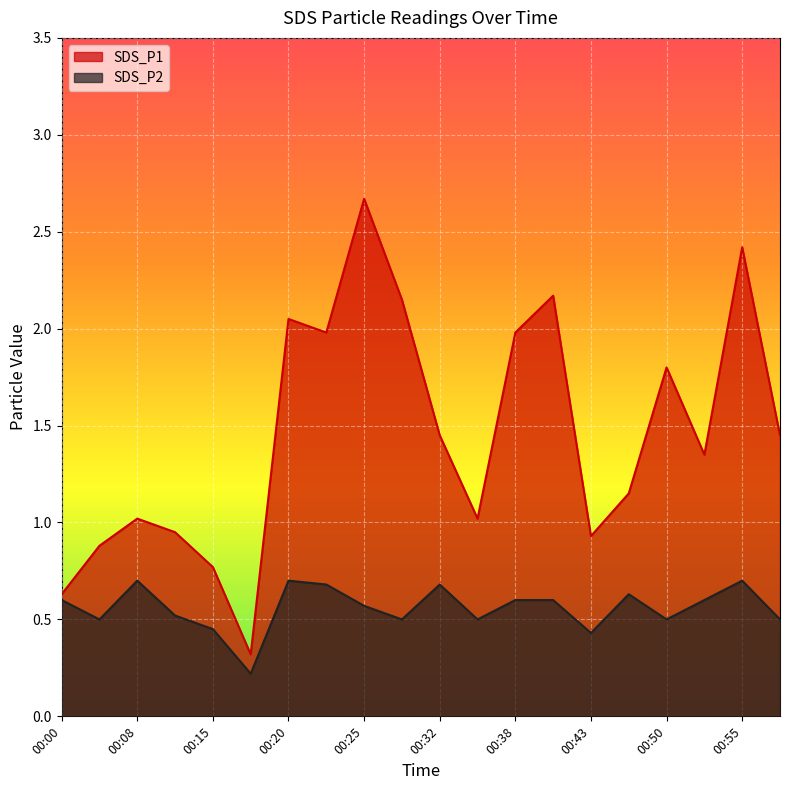

Is the value of SDS_P1 at 00:32 greater than the value of SDS_P2 at 00:43?

Yes